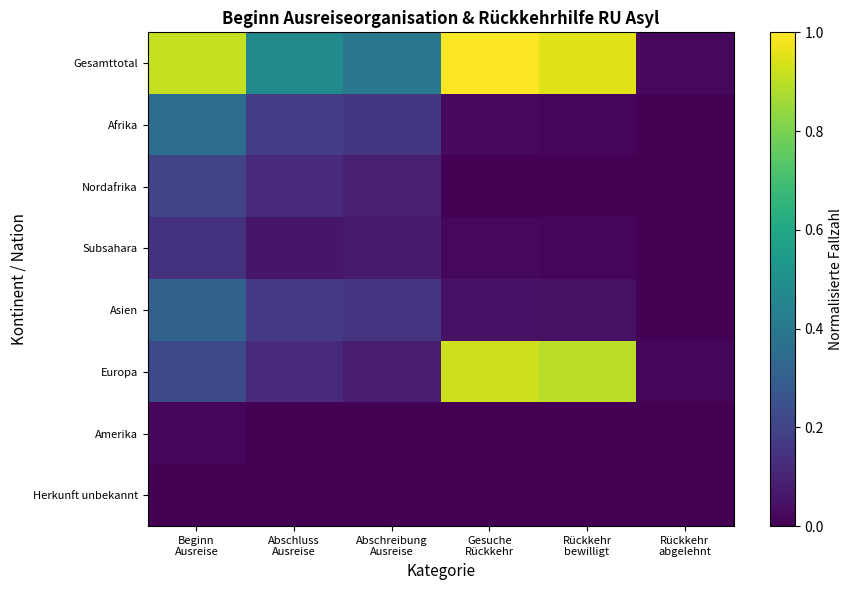

Which series has the widest spread of values?

Gesamttotal